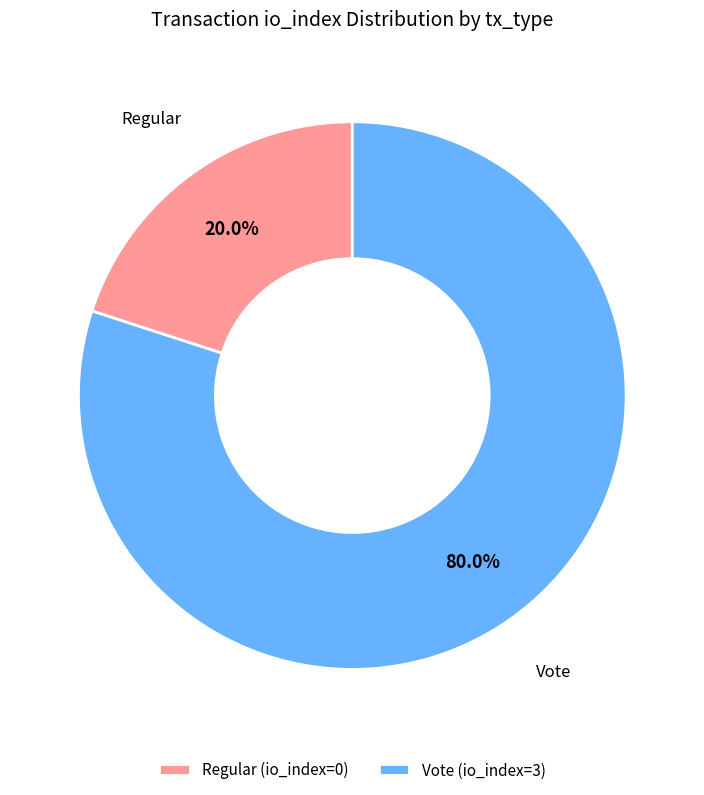

What is the largest slice in the pie chart?

Vote (io_index=3)